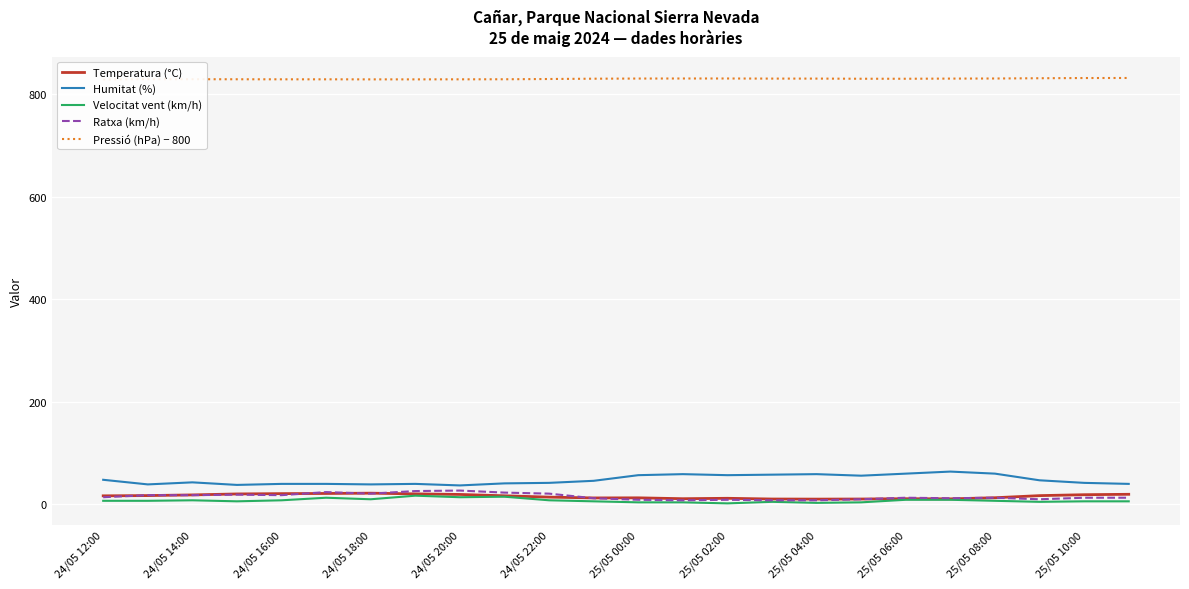

Is it true that Humitat (%) equals 98.2 at 25/05 02:00?

False